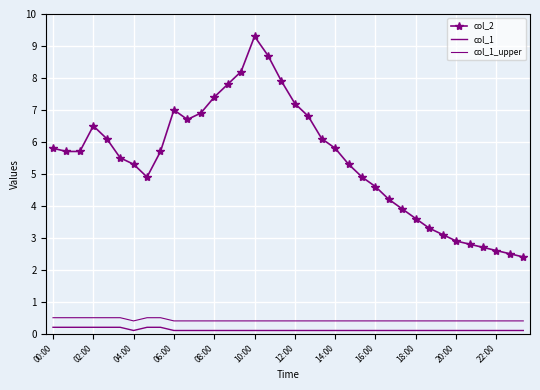

At which label does col_1 reach its minimum?

04:00